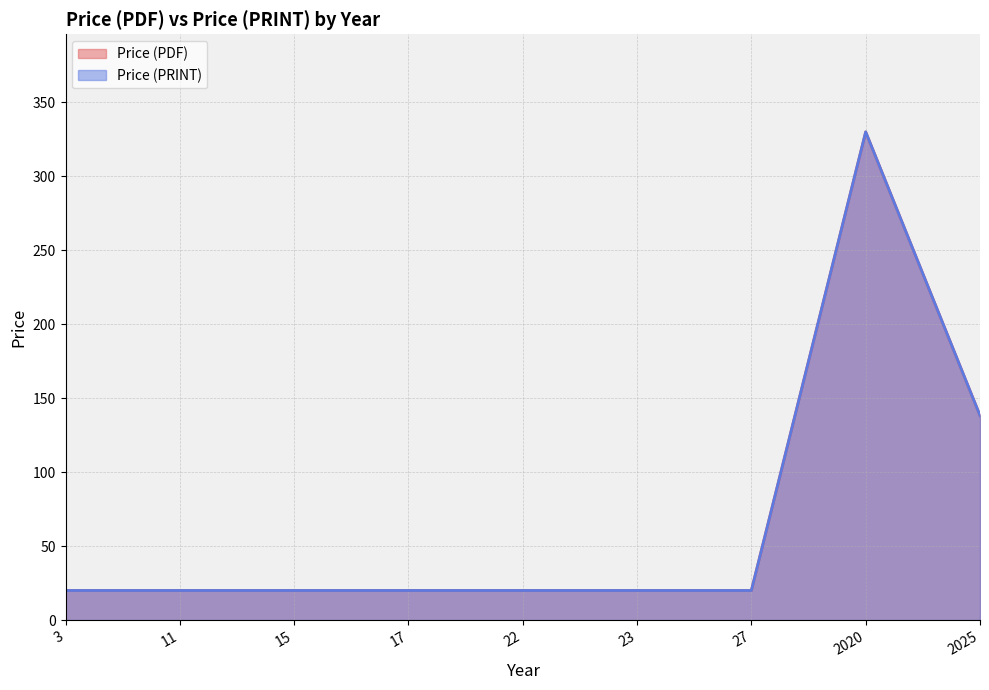

Does the chart display data point markers on the line(s)?

No